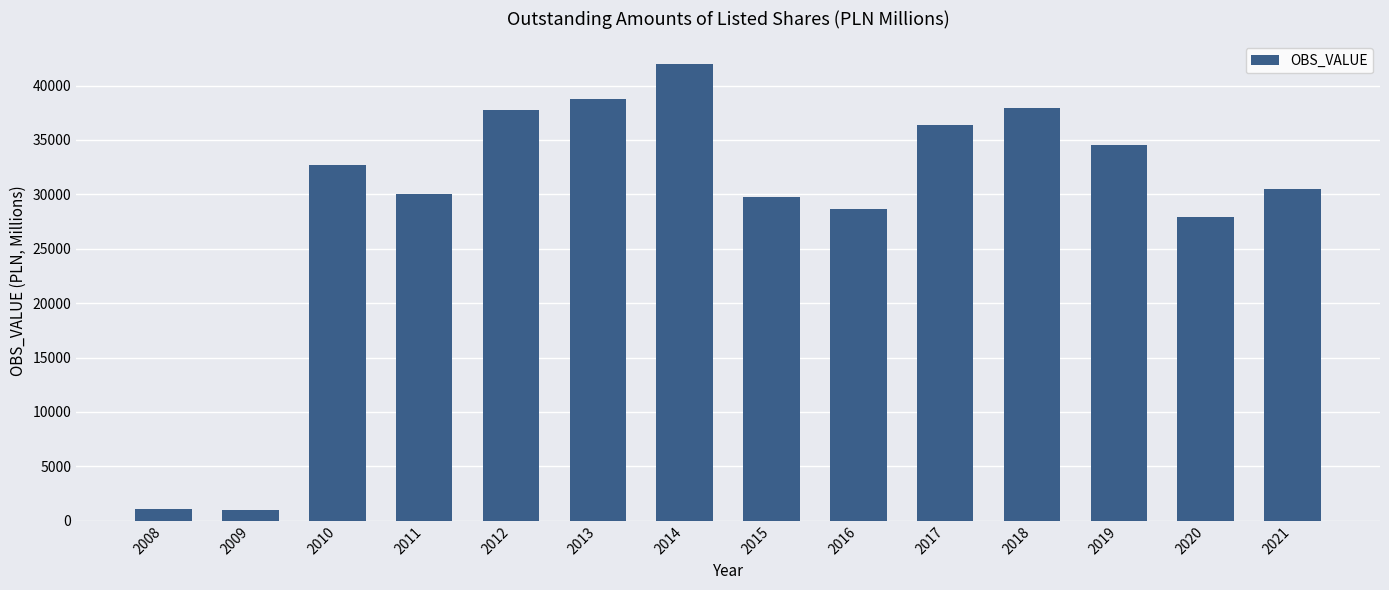

Does the chart contain stacked bars?

No